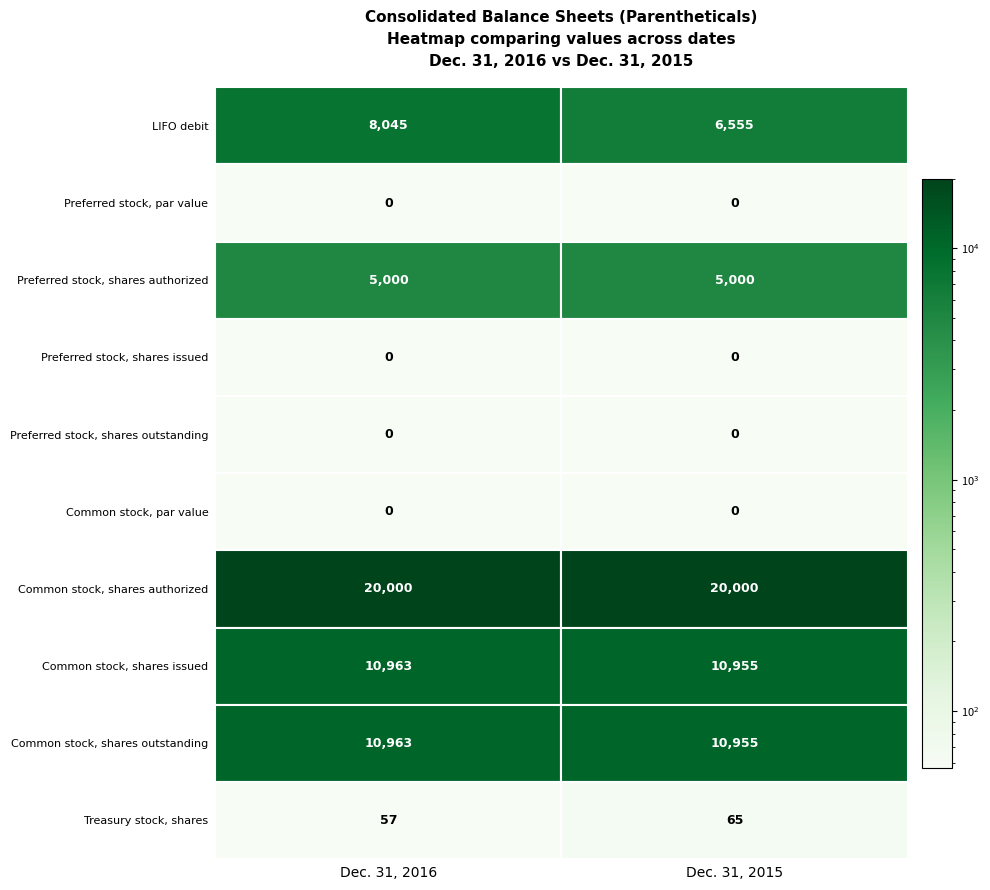

Reading left to right, what are all the values shown in this chart?

LIFO debit: LIFO debit=8045	Preferred stock, par value=6555
Preferred stock, par value: LIFO debit=0	Preferred stock, par value=0
Preferred stock, shares authorized: LIFO debit=5000	Preferred stock, par value=5000
Preferred stock, shares issued: LIFO debit=0	Preferred stock, par value=0
Preferred stock, shares outstanding: LIFO debit=0	Preferred stock, par value=0
Common stock, par value: LIFO debit=0	Preferred stock, par value=0
Common stock, shares authorized: LIFO debit=20000	Preferred stock, par value=20000
Common stock, shares issued: LIFO debit=10963	Preferred stock, par value=10955
Common stock, shares outstanding: LIFO debit=10963	Preferred stock, par value=10955
Treasury stock, shares: LIFO debit=57	Preferred stock, par value=65